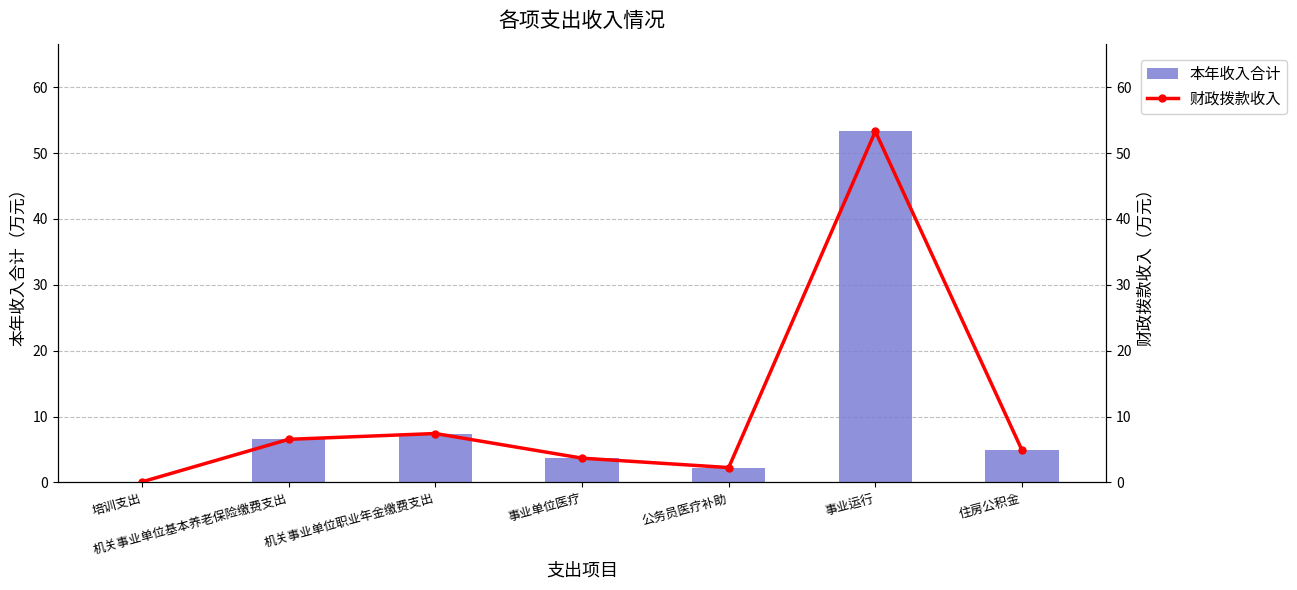

Which series has the widest spread of values?

本年收入合计